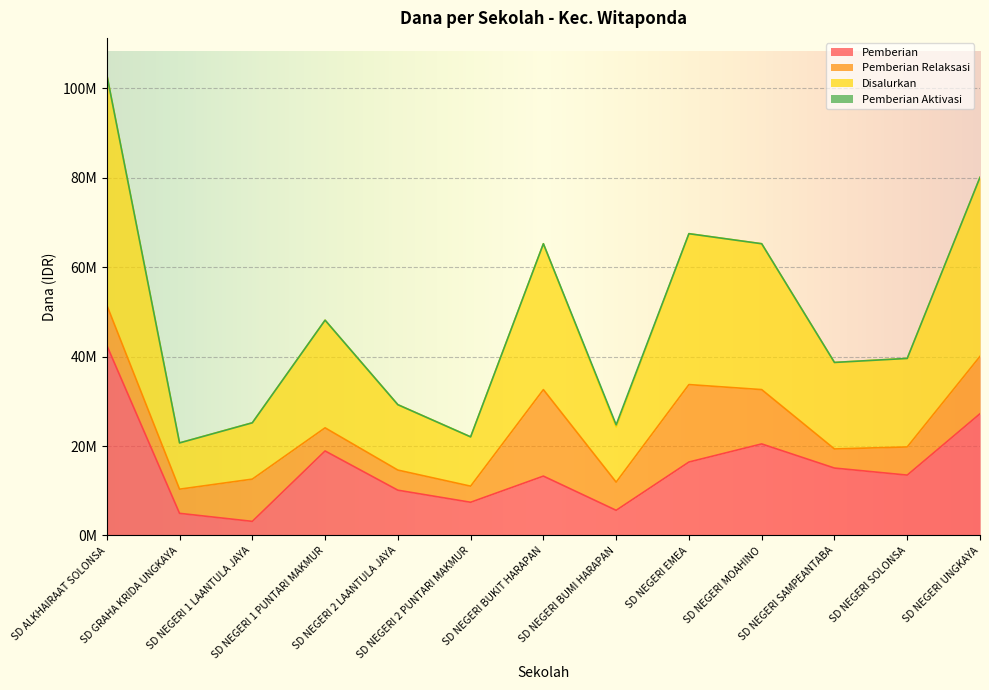

Rank the categories by Pemberian value from lowest to highest.

SD NEGERI 1 LAANTULA JAYA, SD GRAHA KRIDA UNGKAYA, SD NEGERI BUMI HARAPAN, SD NEGERI 2 PUNTARI MAKMUR, SD NEGERI 2 LAANTULA JAYA, SD NEGERI BUKIT HARAPAN, SD NEGERI SOLONSA, SD NEGERI SAMPEANTABA, SD NEGERI EMEA, SD NEGERI 1 PUNTARI MAKMUR, SD NEGERI MOAHINO, SD NEGERI UNGKAYA, SD ALKHAIRAAT SOLONSA